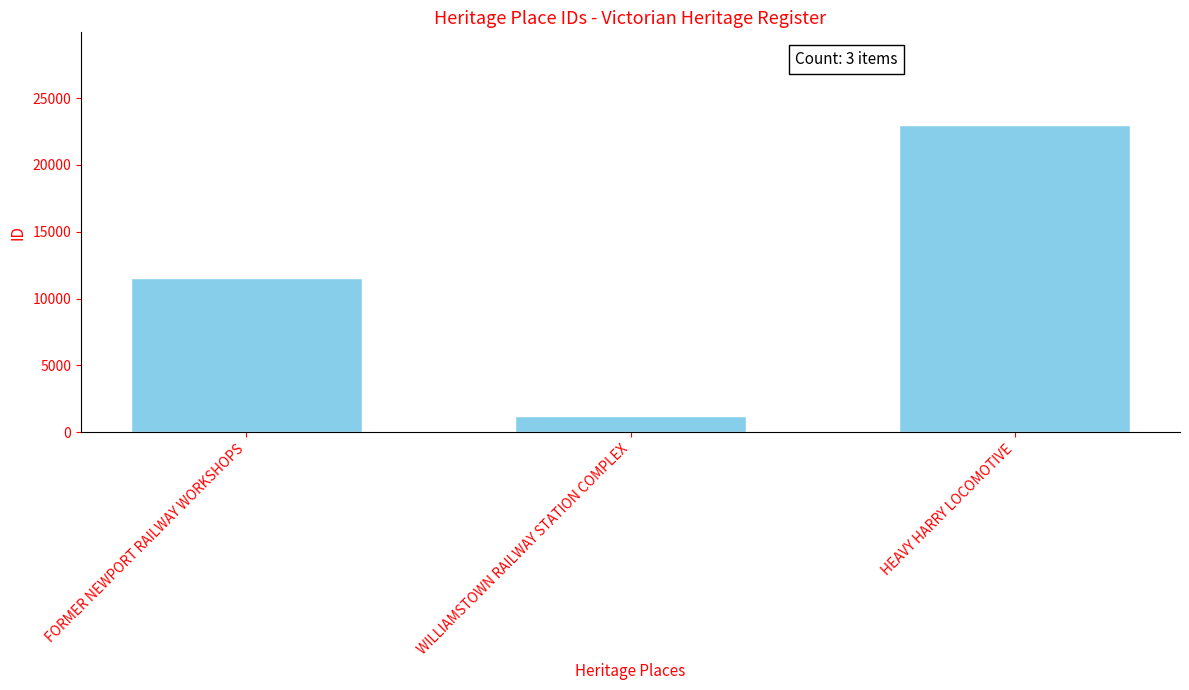

List the labels in order of value, largest first.

HEAVY HARRY LOCOMOTIVE, FORMER NEWPORT RAILWAY WORKSHOPS, WILLIAMSTOWN RAILWAY STATION COMPLEX